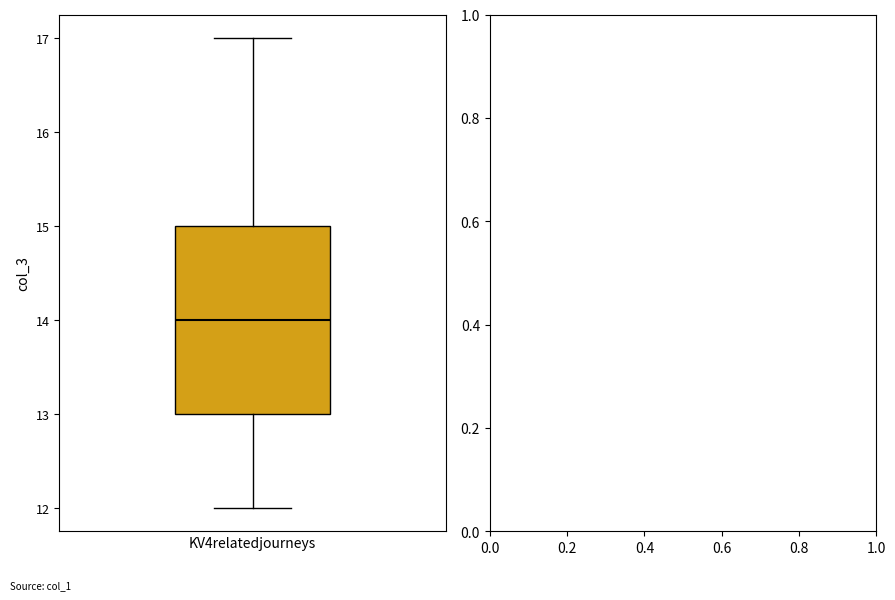

Where does the lower whisker of the box for KV4relatedjourneys end on the y-axis? The values are not printed on the chart, so give them approximately, as read against the axis.

12